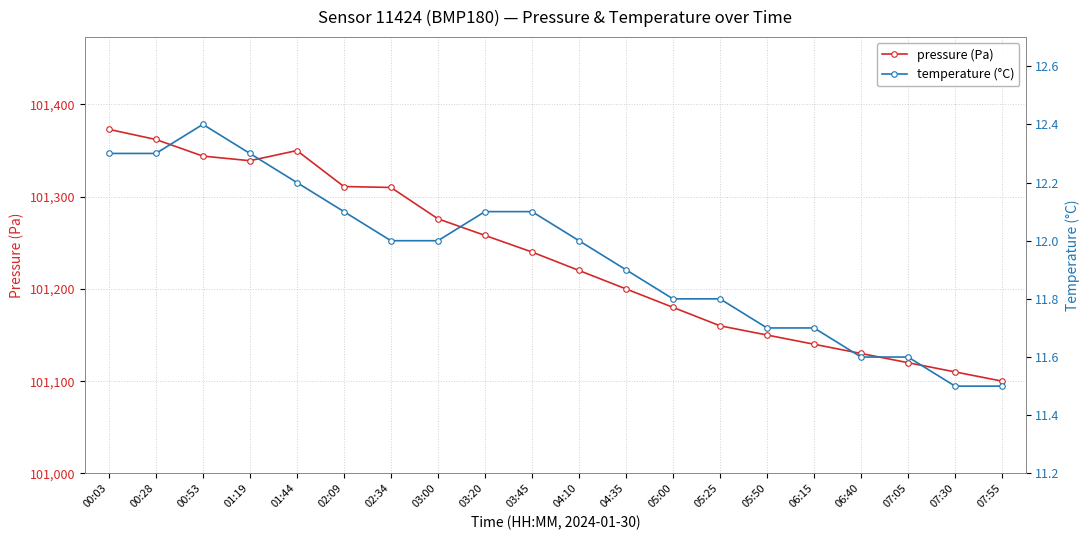

The temperature (°C) series shows 5.1 at 03:20. True or false?

False